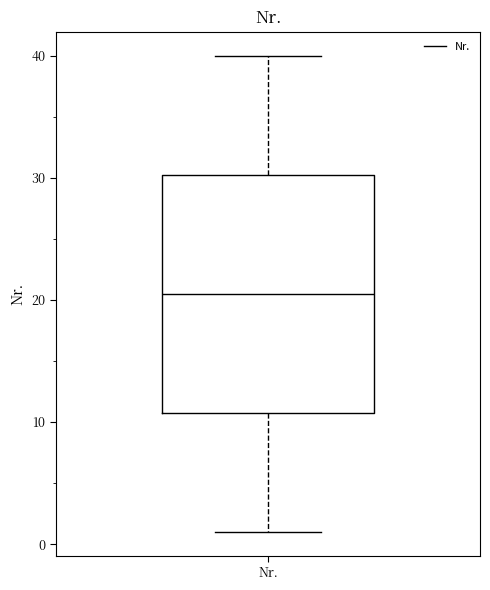

Read this box plot against the y-axis: the position of the median line, the range covered by the box, and the ends of both whiskers. The values are not printed on the chart, so give them approximately, as read against the axis.

median 21, box 11 to 30, whiskers 1 to 40